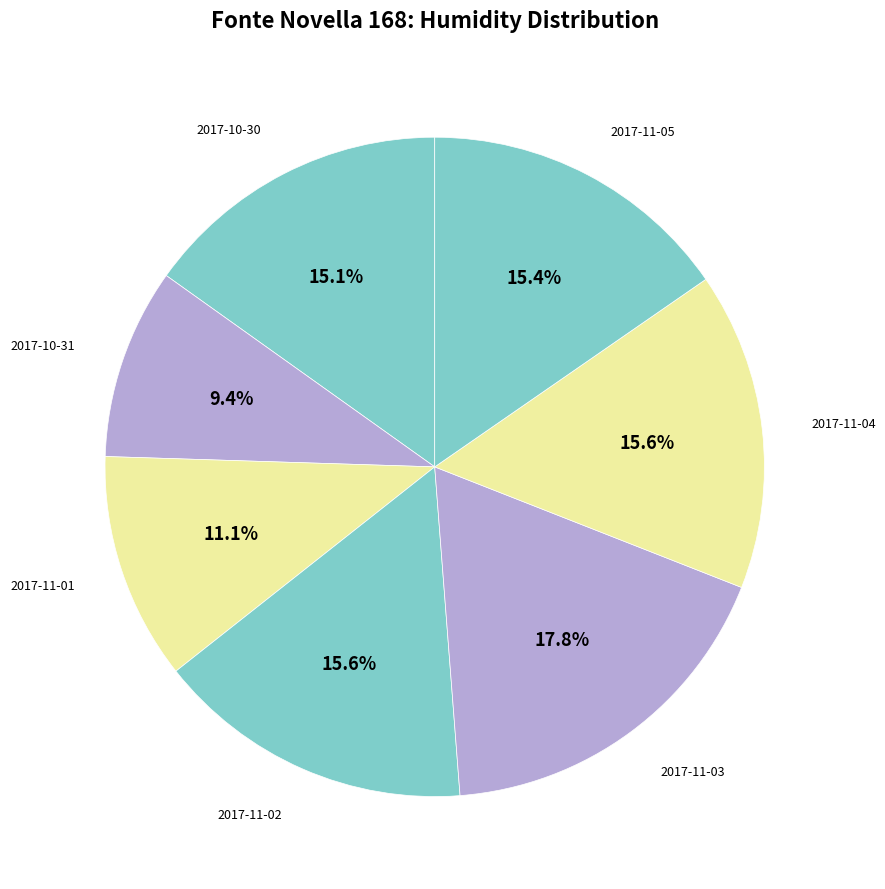

How many segments does this pie chart have?

7